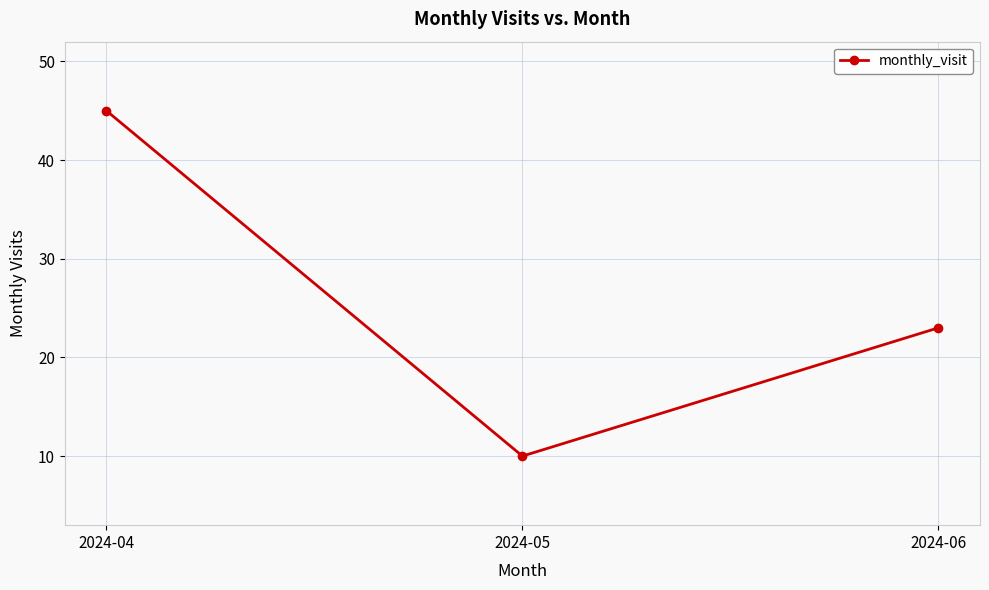

List the labels in order of value, largest first.

2024-04, 2024-06, 2024-05